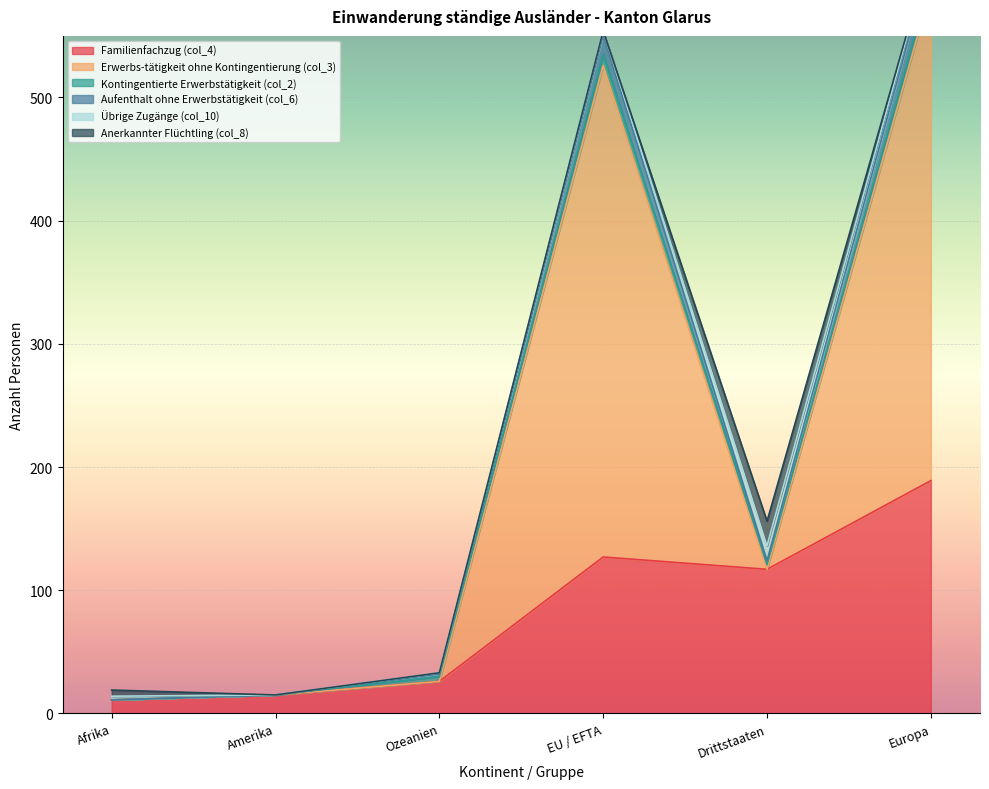

The value of Familienfachzug (col_4) at Drittstaaten is 154. True or false?

False